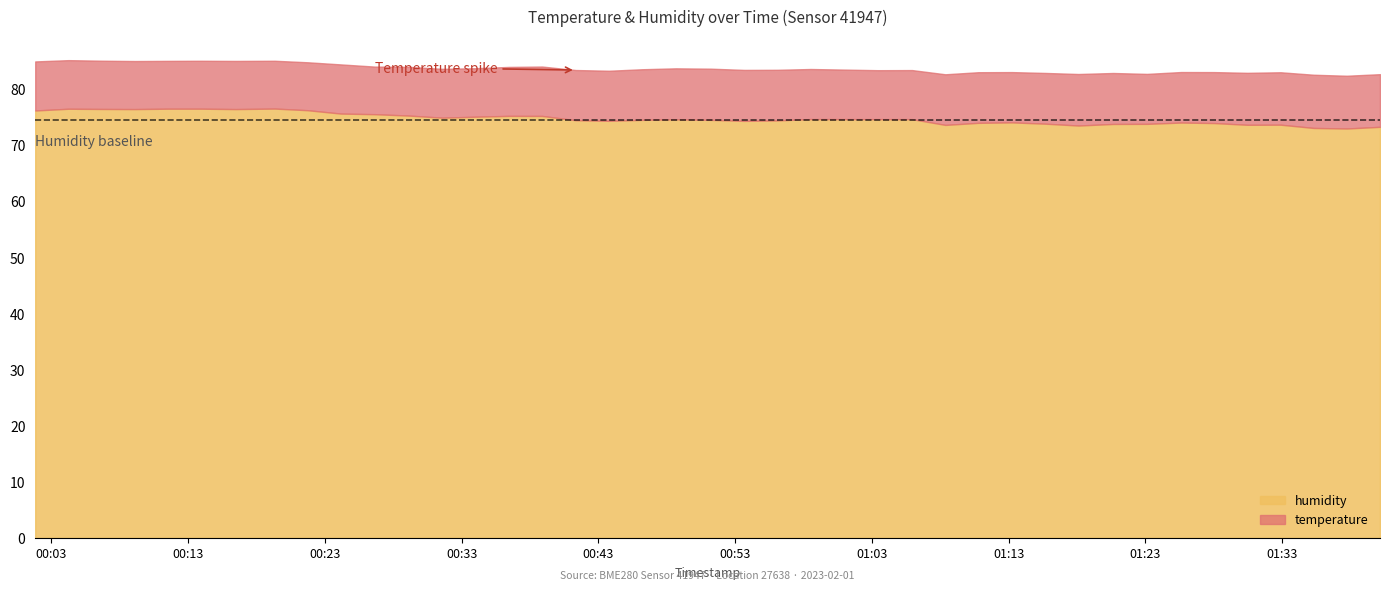

In temperature, how many points are higher than both neighbors (excluding endpoints)?

7